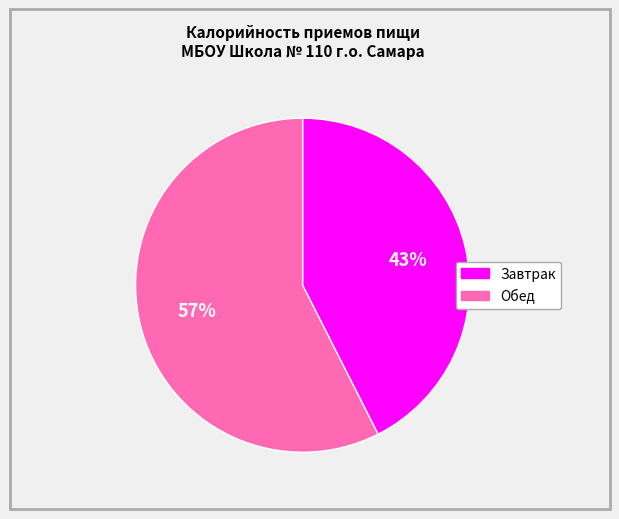

Which slice is the largest?

Обед